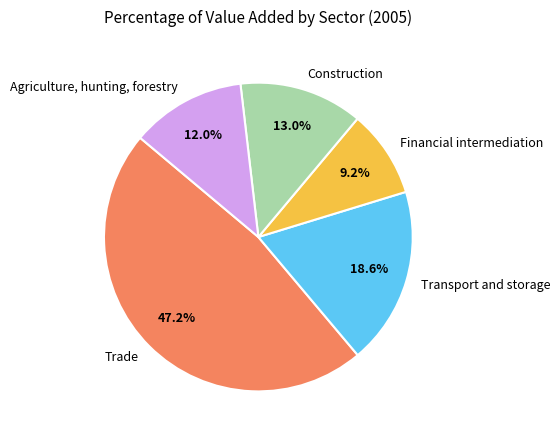

Is the sum of Agriculture, hunting, forestry and Transport and storage greater than half?

No